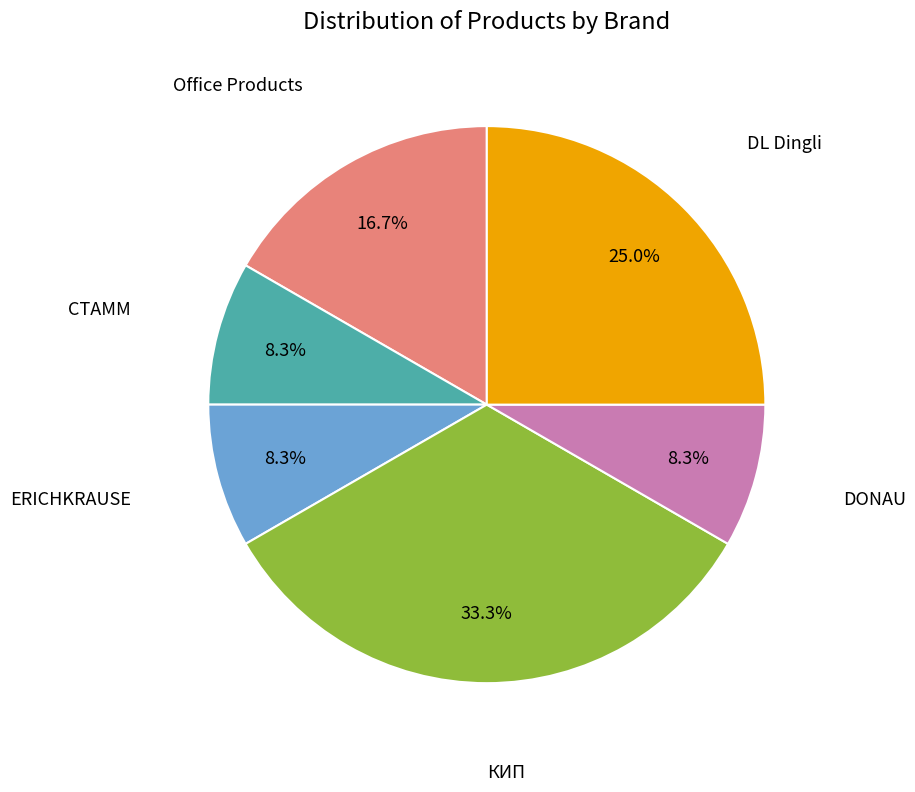

Does any single category account for the majority?

No